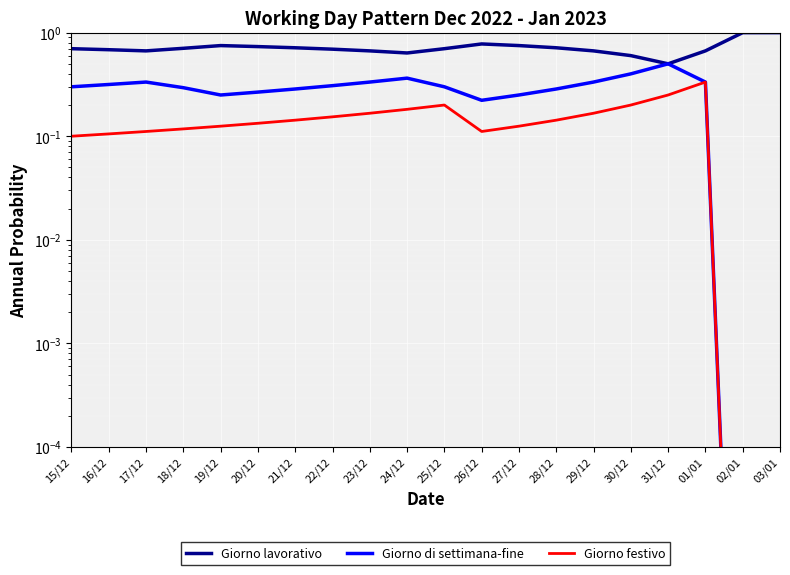

What is the label of the 16th point from the left?

30/12